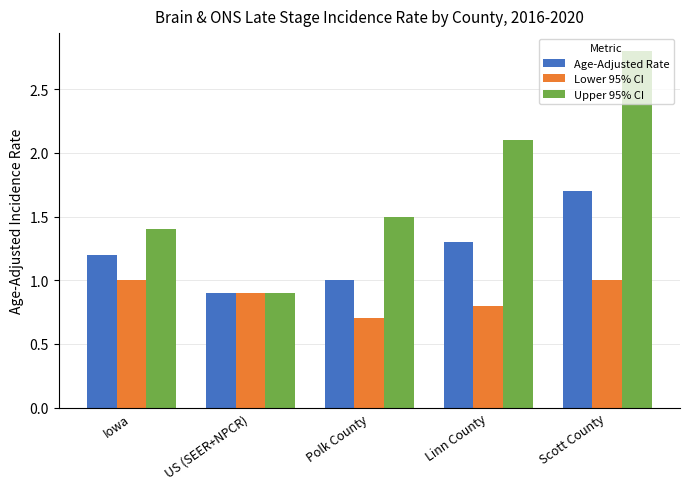

What position from the left is Scott County?

5